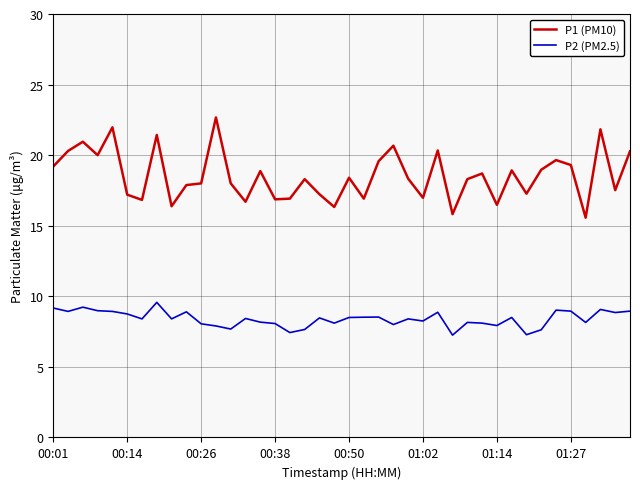

Rank the series by their average value, from highest to lowest.

P1 (PM10), P2 (PM2.5)